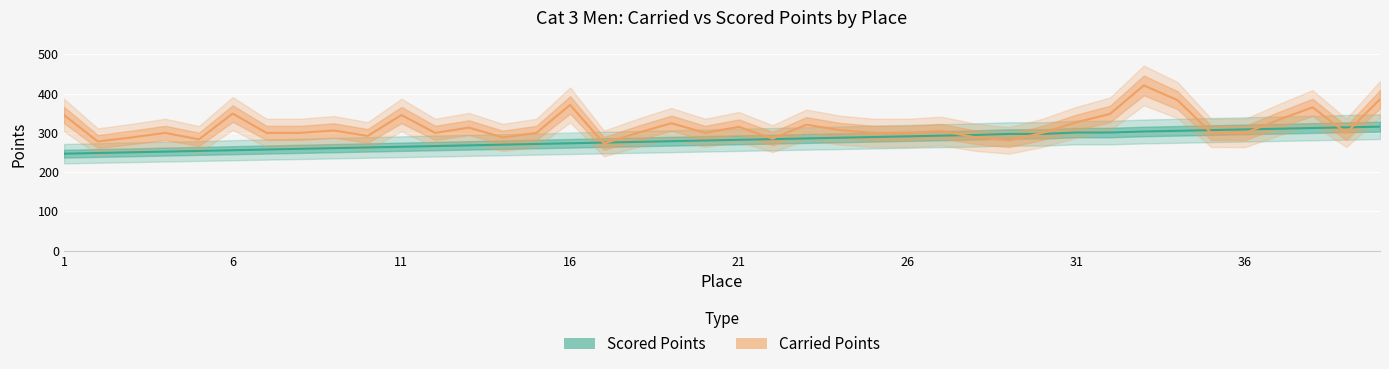

How many data points does each series have?

40